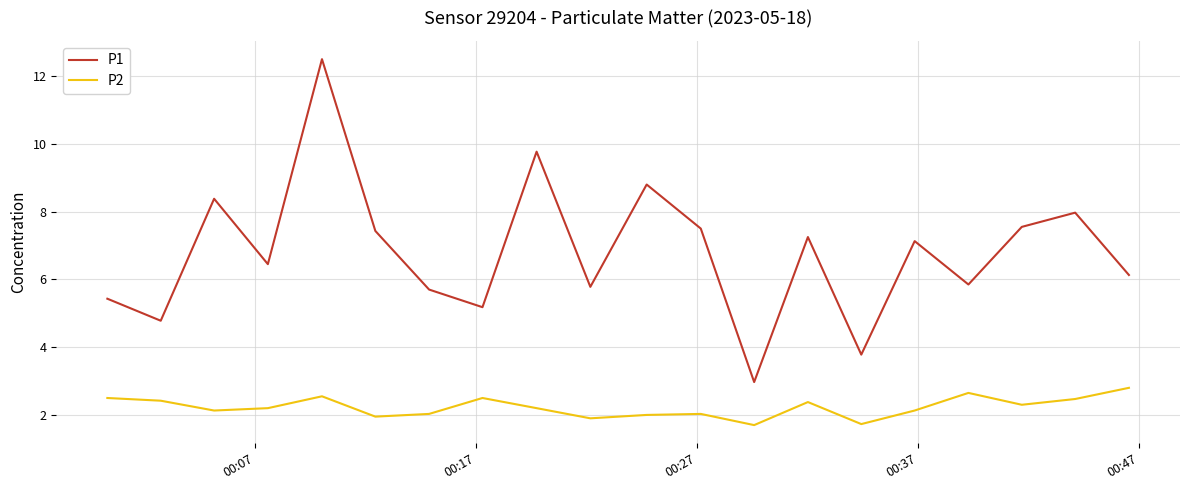

Which series has the widest spread of values?

P1